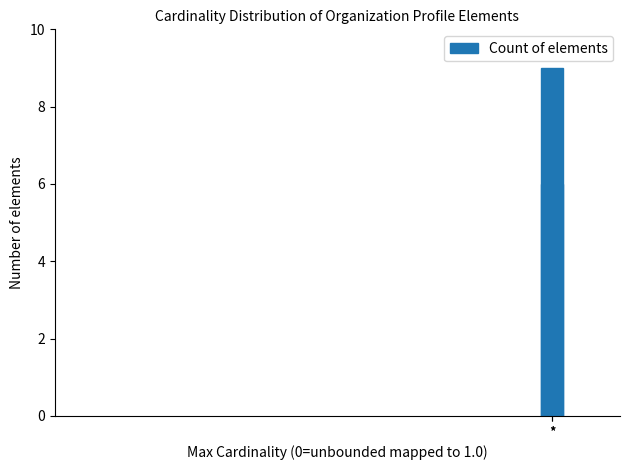

Which has a higher value, * or *?

*